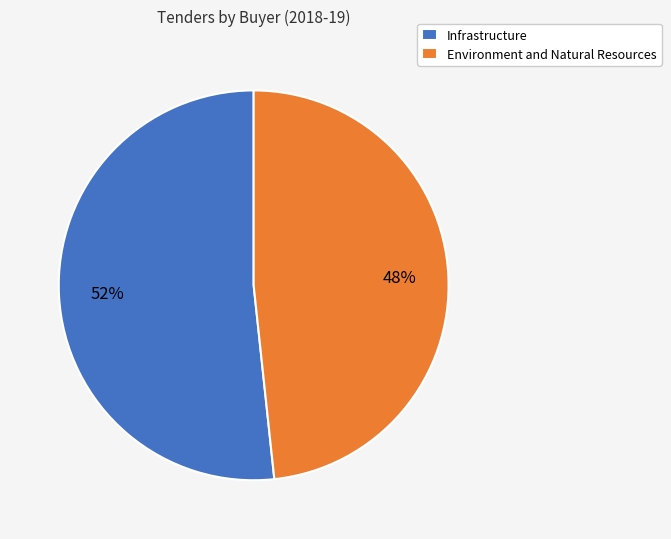

To the nearest percent, what is the average slice percentage?

50%